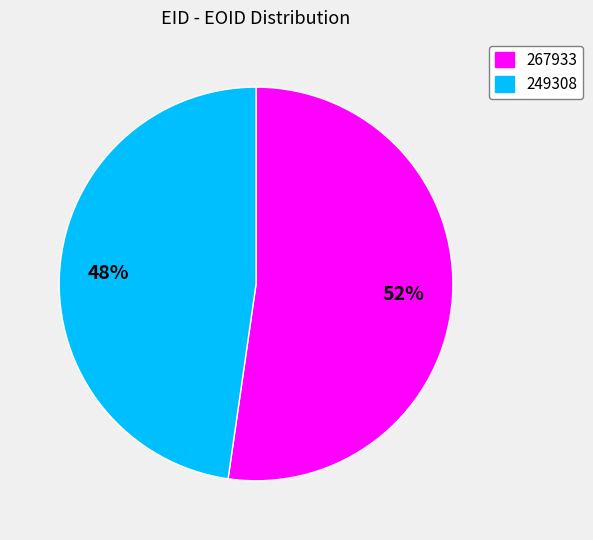

What is the largest slice in the pie chart?

267933